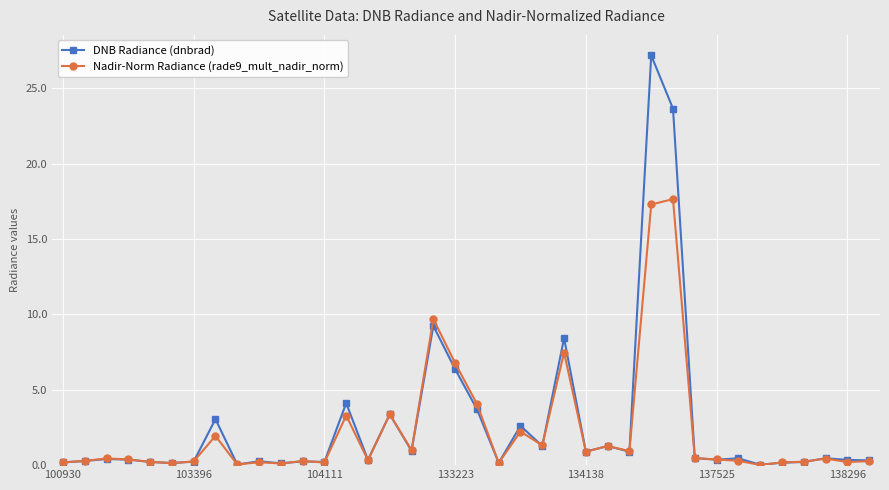

Rank the series by their maximum value, from highest to lowest.

DNB Radiance (dnbrad), Nadir-Norm Radiance (rade9_mult_nadir_norm)